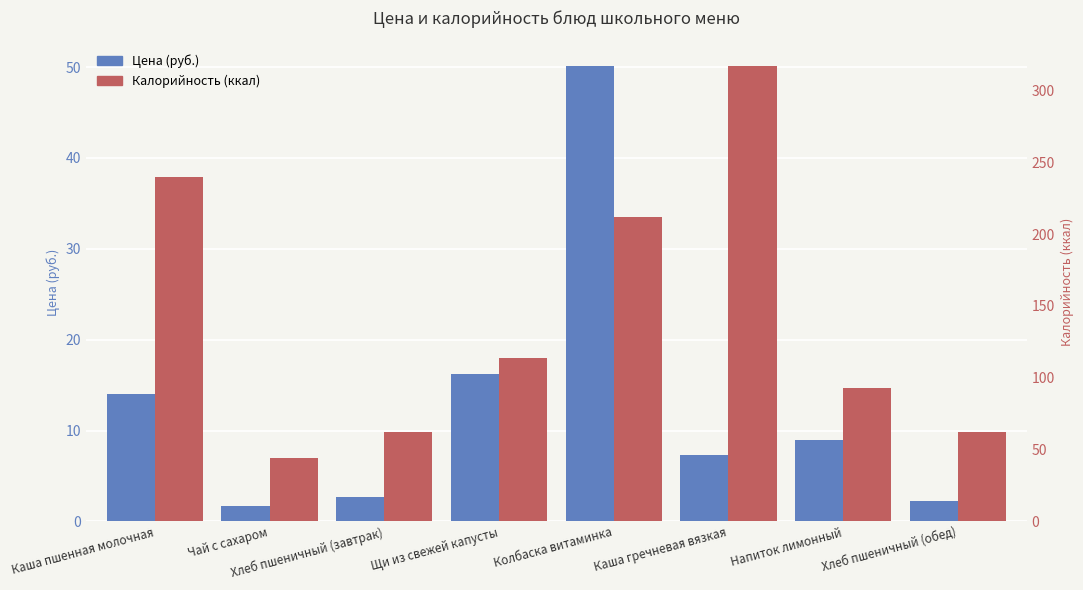

True or false: Калорийность (ккал) has a value of 62.0 at Хлеб пшеничный (обед).

True